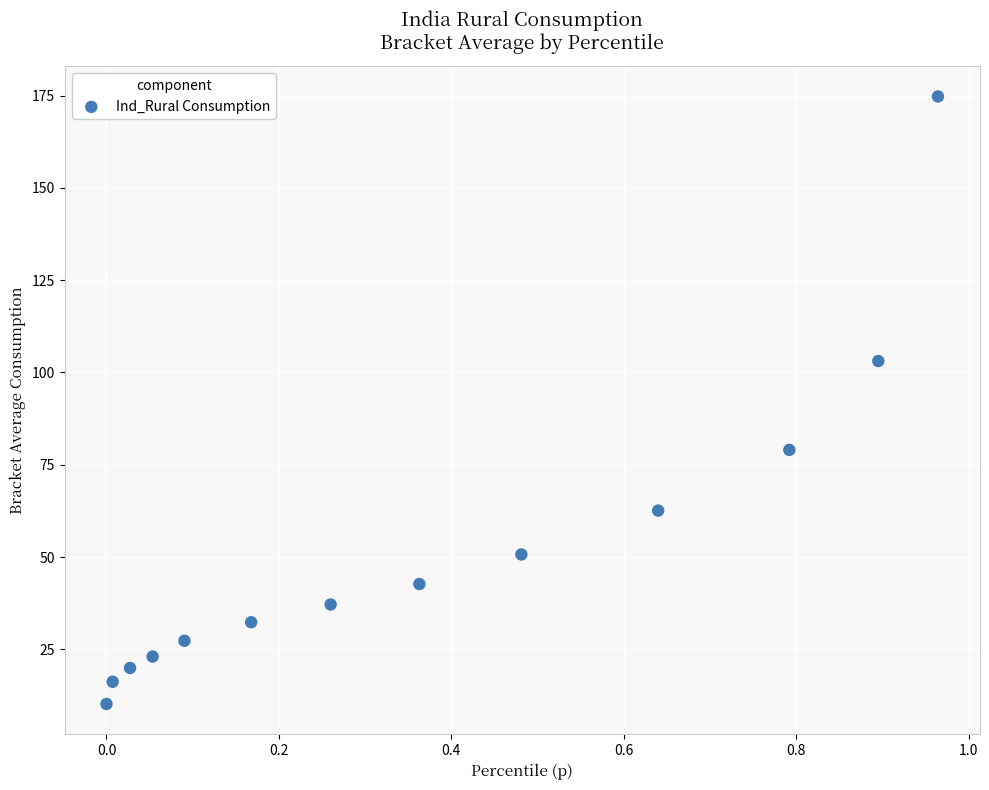

What Y value in the scatter plot is closest to 92?

103.1